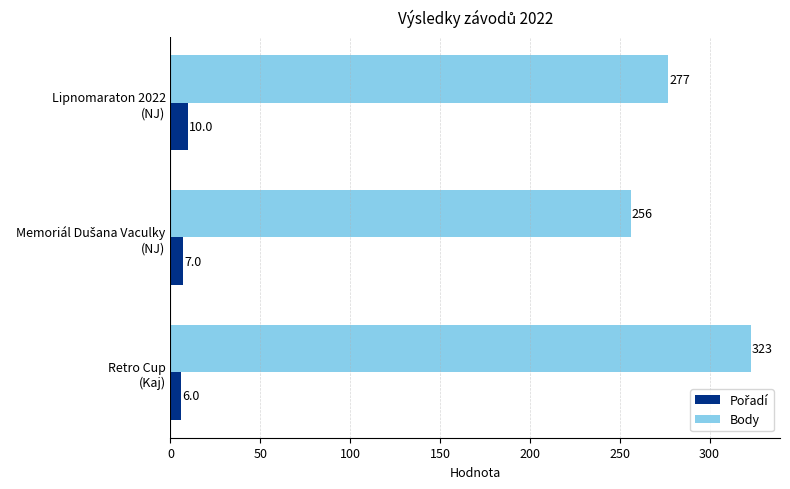

How many series are shown in this chart?

2